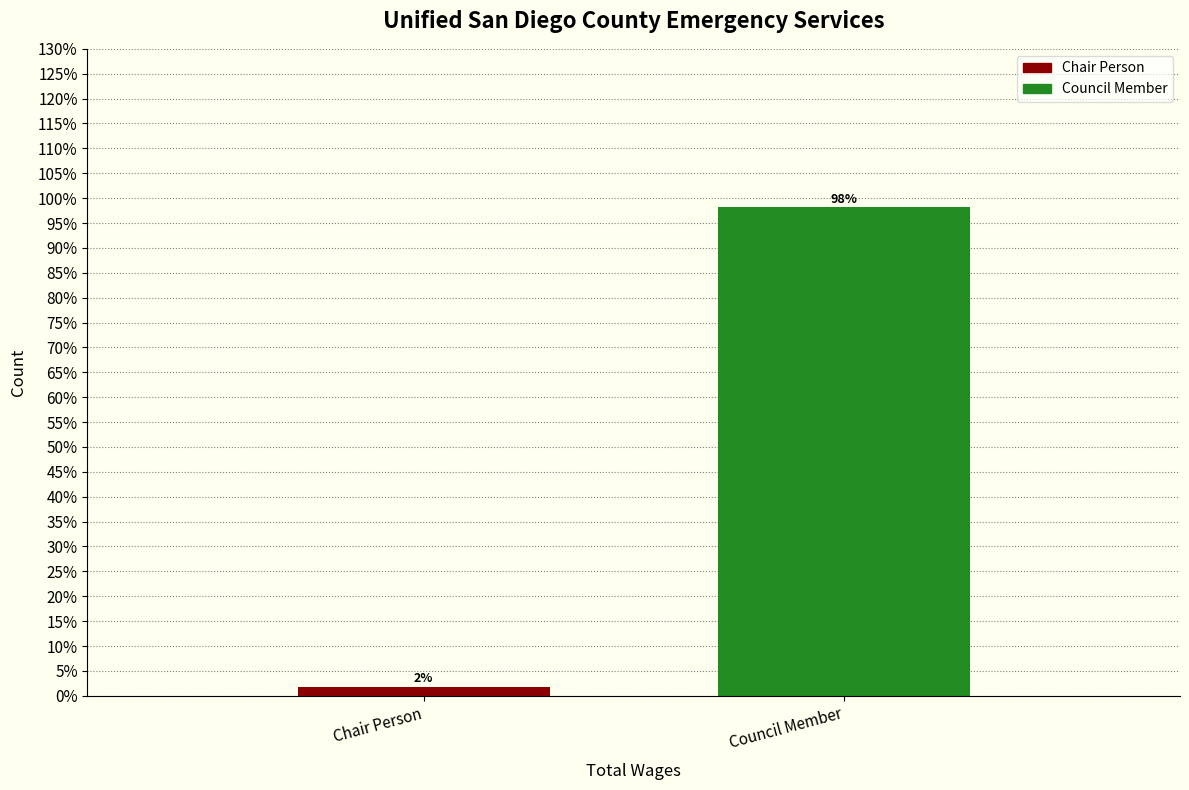

The value at Council Member is 33.5. True or false?

False